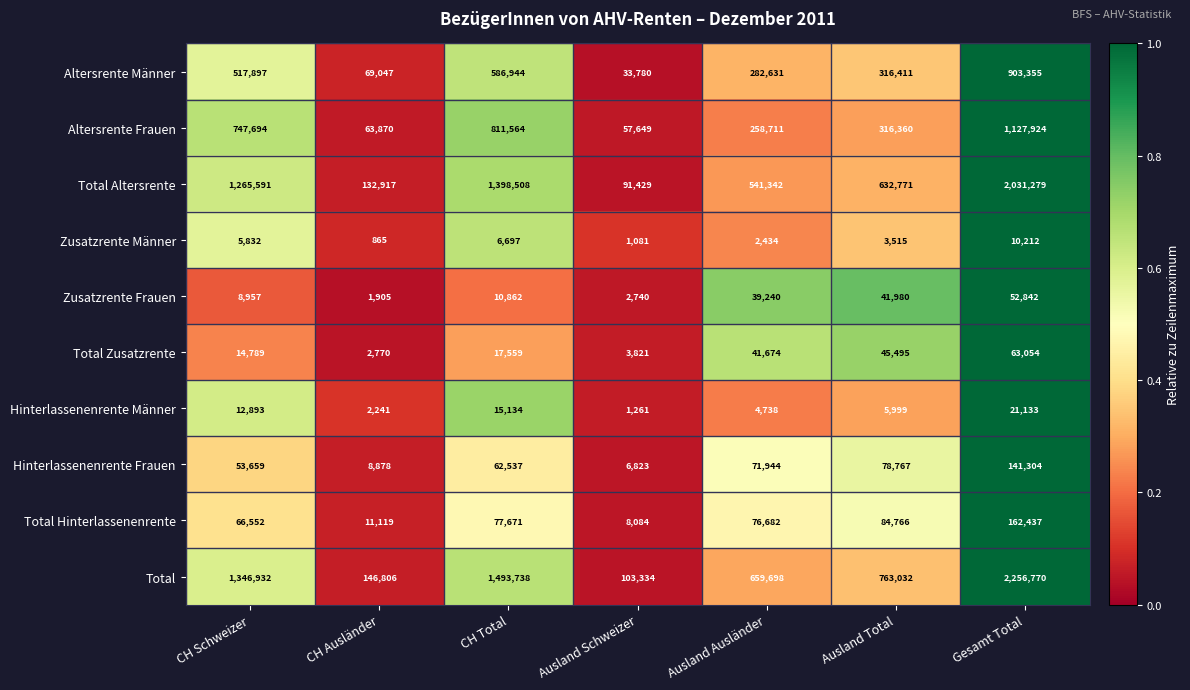

How many distinct data groups are displayed?

10